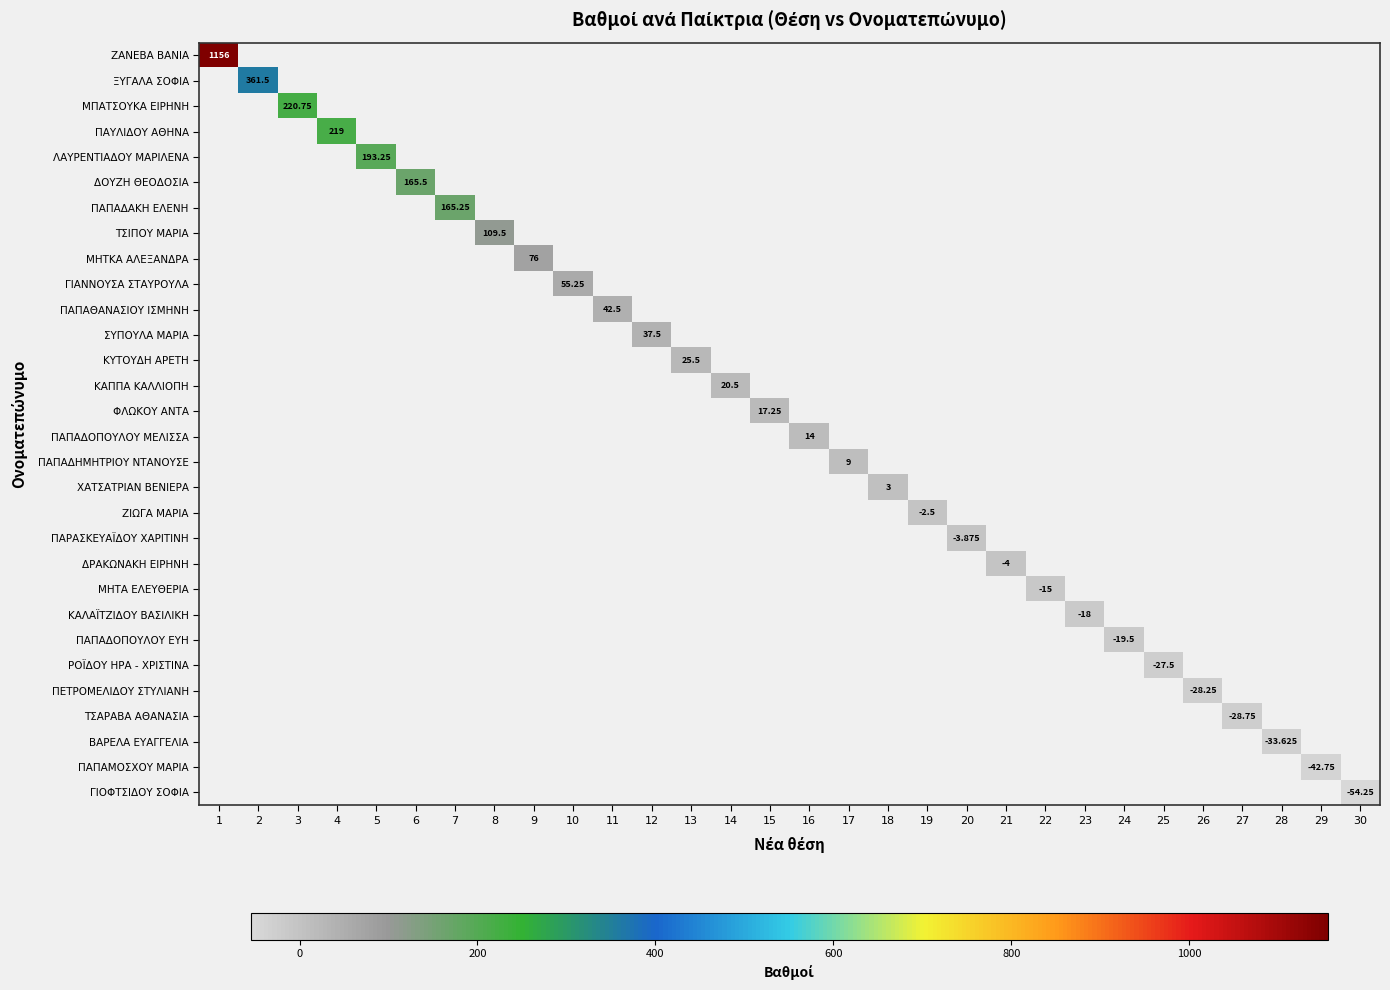

Count the number of categories in the chart.

30